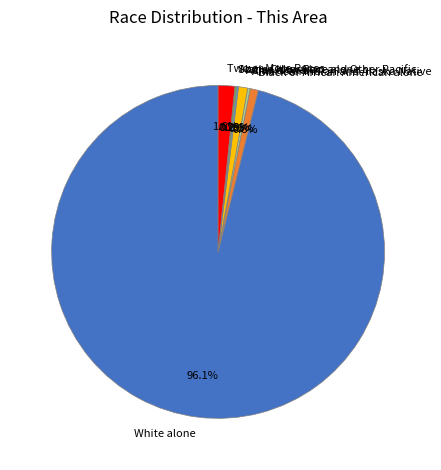

To the nearest percent, what is the difference between the Asian alone and Two or More Races slice percentages?

1%